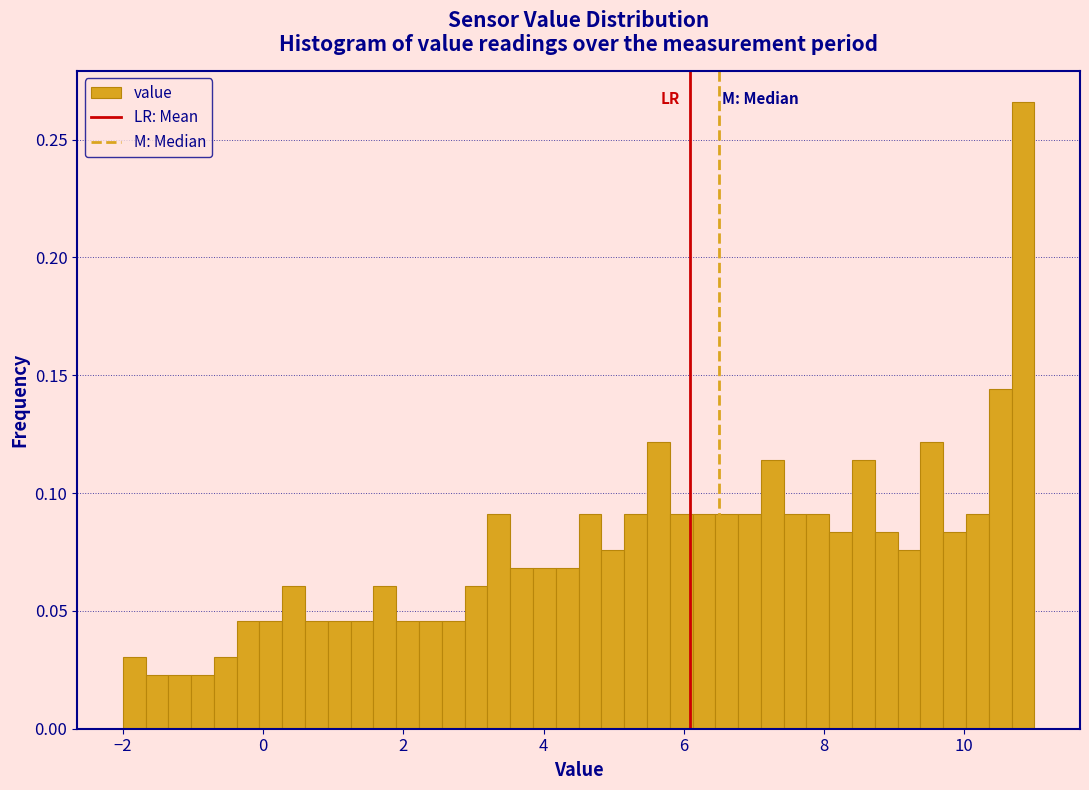

Read against the x-axis, roughly where is the centre of the tallest bar?

10.8